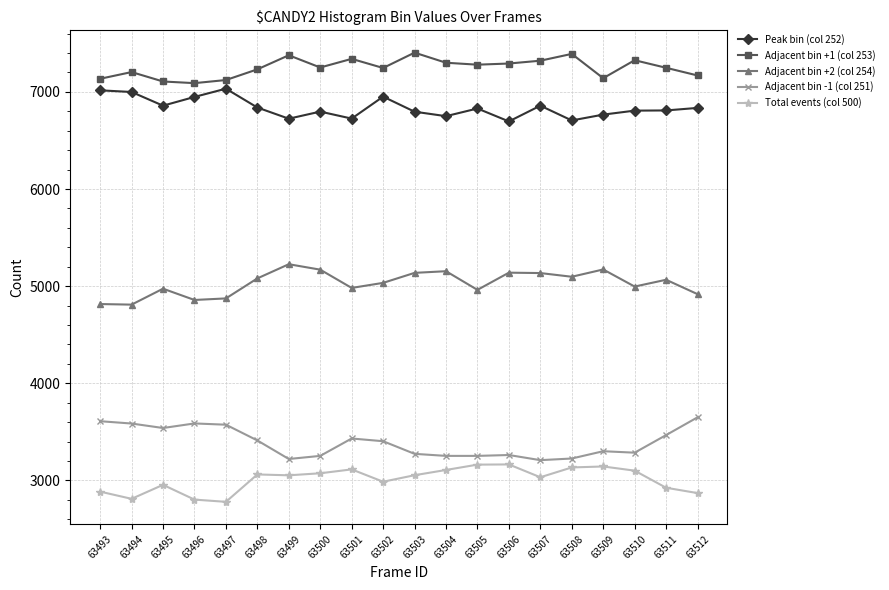

True or false: Adjacent bin +1 (col 253) and Adjacent bin -1 (col 251) cross at least once.

False